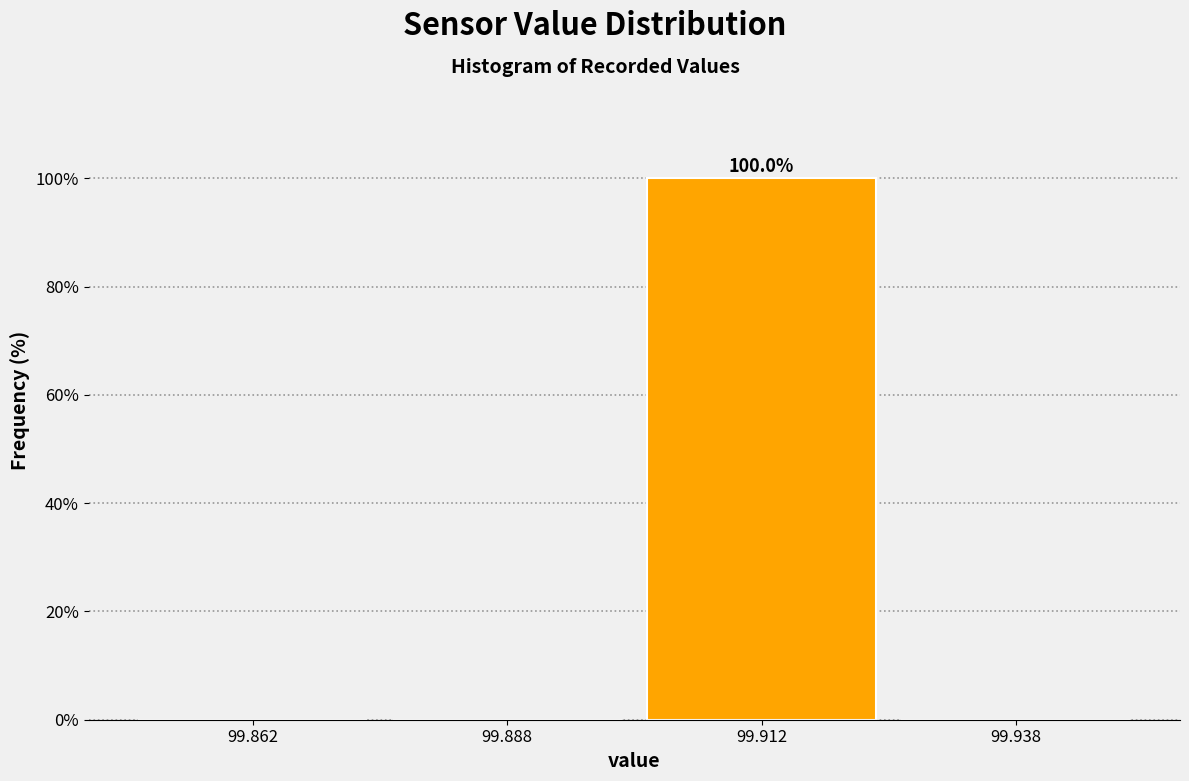

Which range on the x-axis has the tallest bar?

99.900 to 99.925